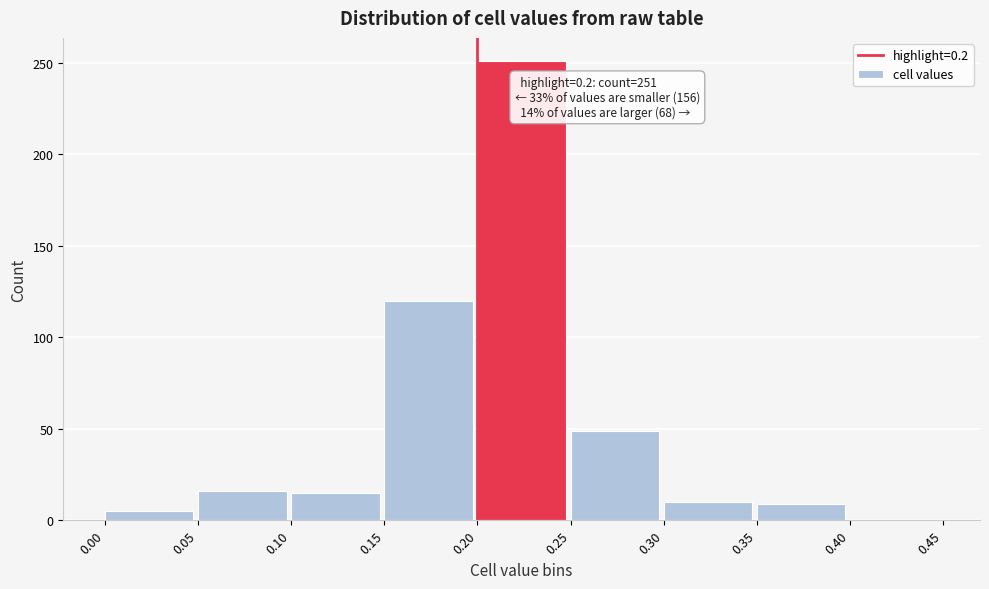

What is the maximum value shown in the chart?

251